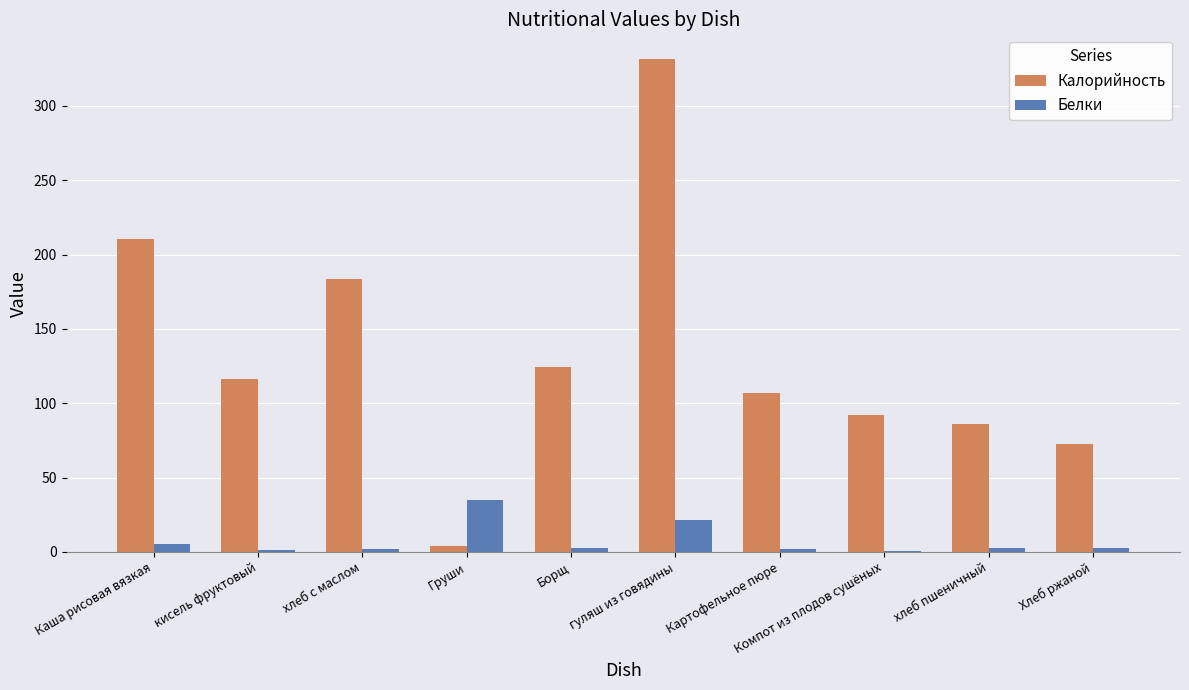

Is it true that Калорийность equals 85.7 at хлеб пшеничный?

True